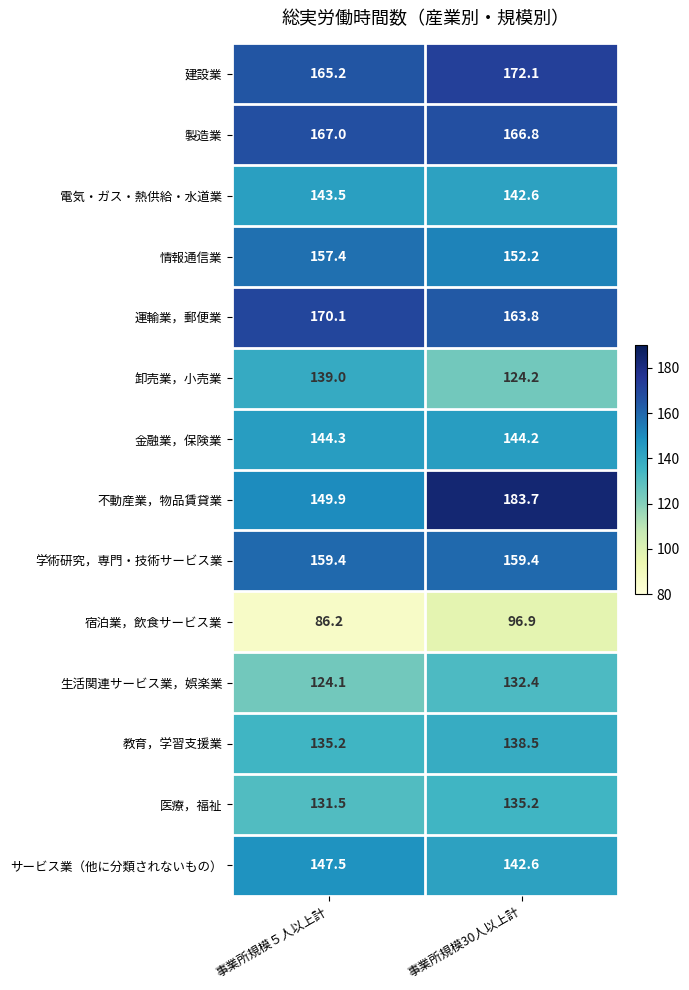

At which category is the sum across all series the highest?

事業所規模30人以上計